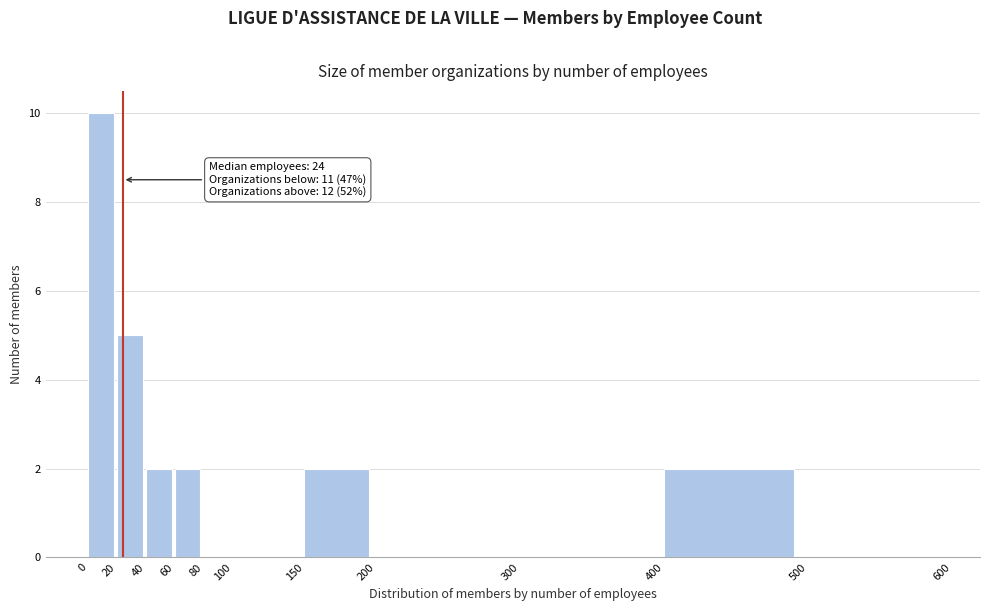

Which range on the x-axis has the tallest bar?

0 to 20